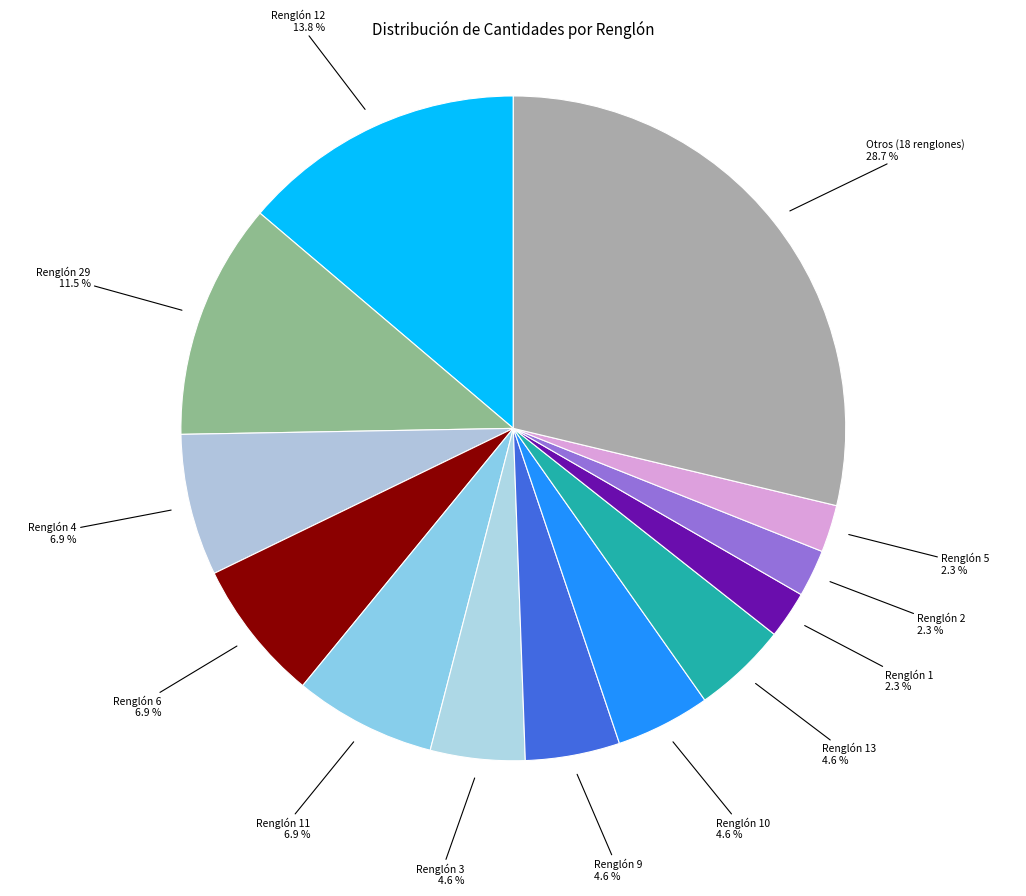

Does any single category account for the majority?

No